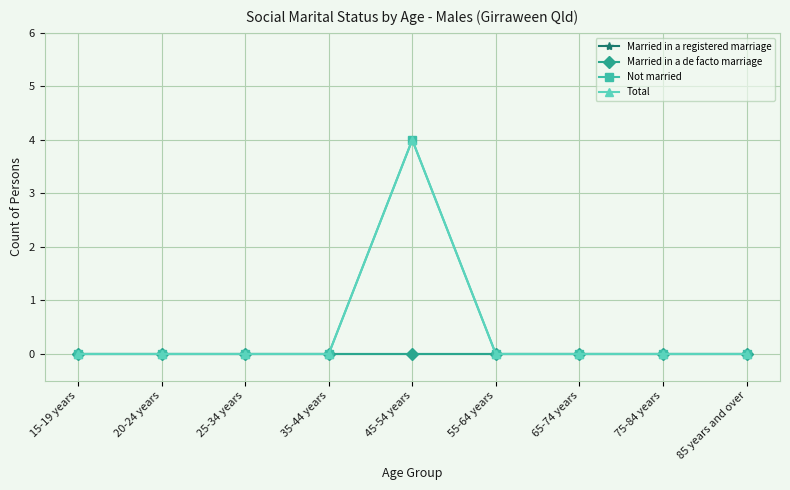

Which series has the largest range (max minus min)?

Not married